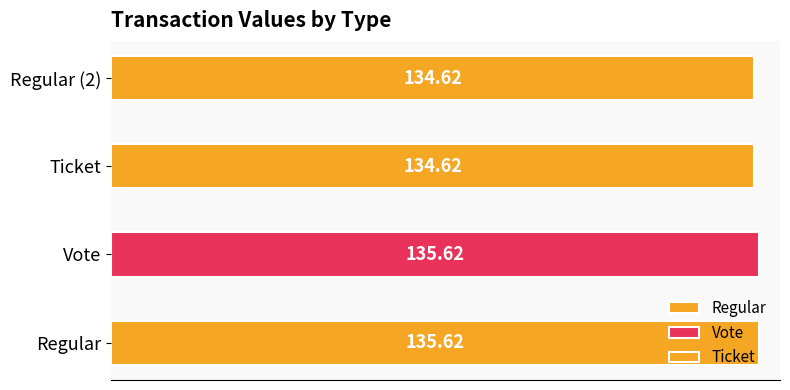

Count the values in the range 134 to 135.

2